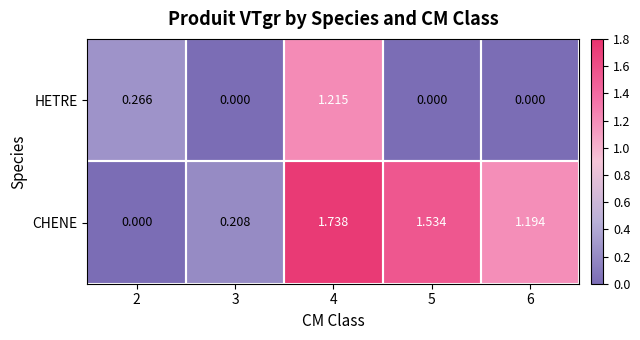

Rank the series by their average value, from highest to lowest.

CHENE, HETRE